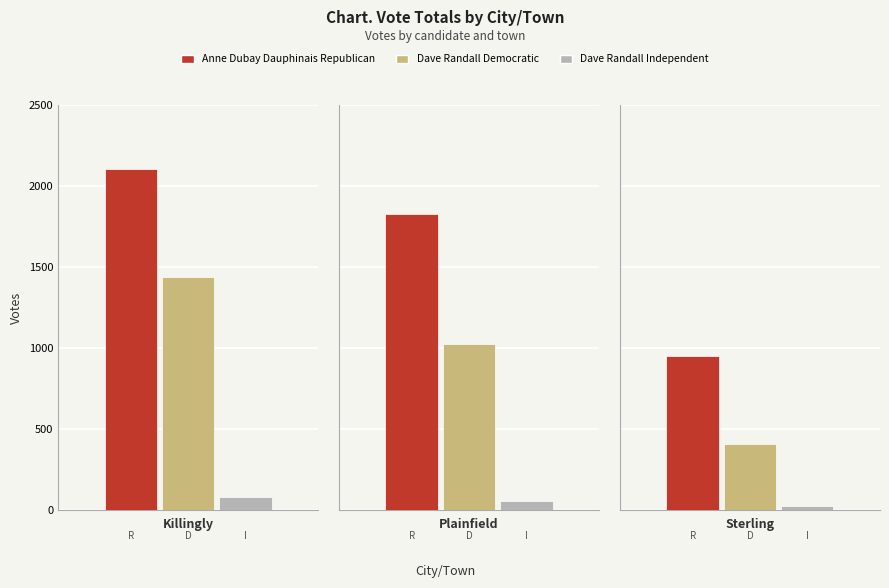

Where is Dave Randall Democratic nearest to the value 922?

Plainfield